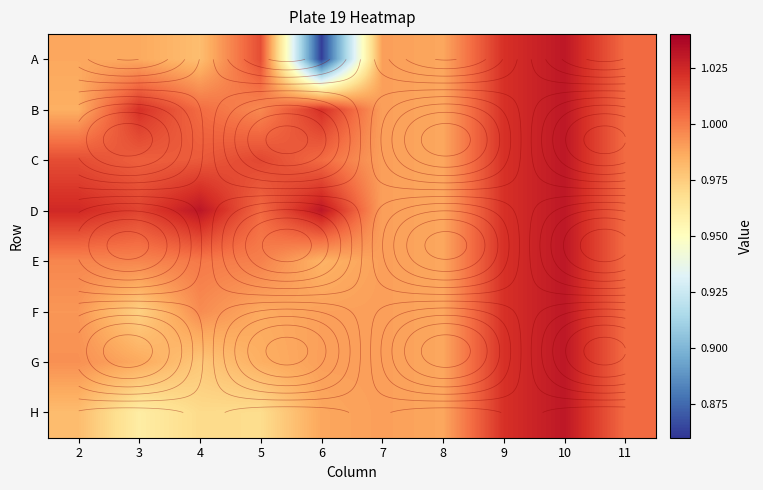

What is the maximum value shown in the chart?

1.0